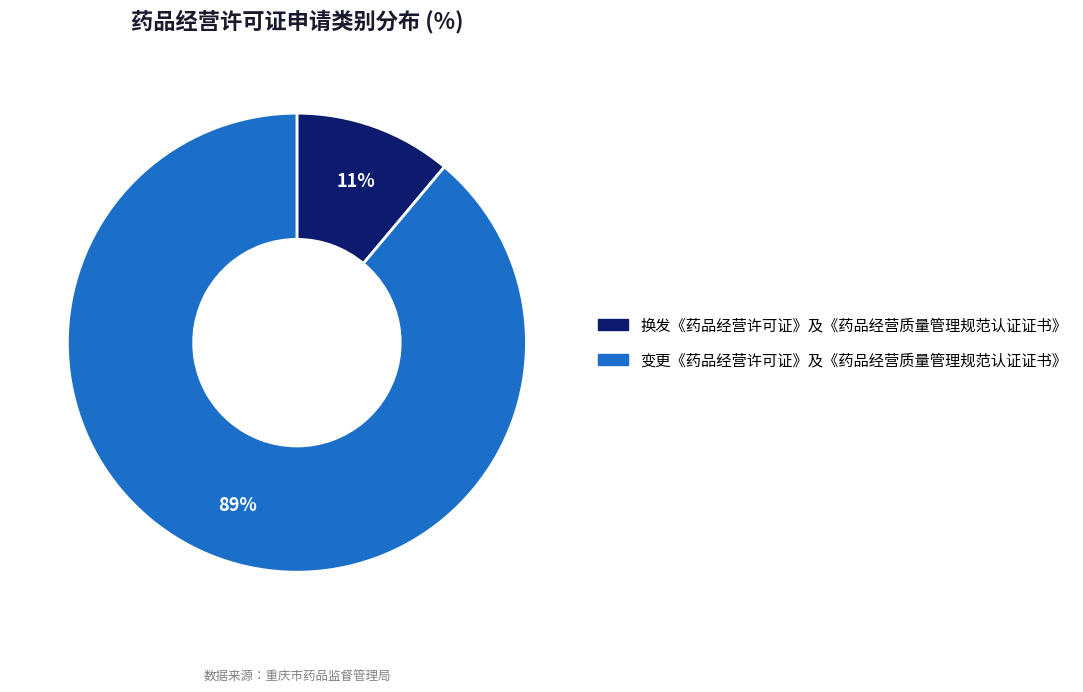

True or false: 换发《药品经营许可证》及《药品经营质量管理规范认证证书》 accounts for 4% of the total.

False